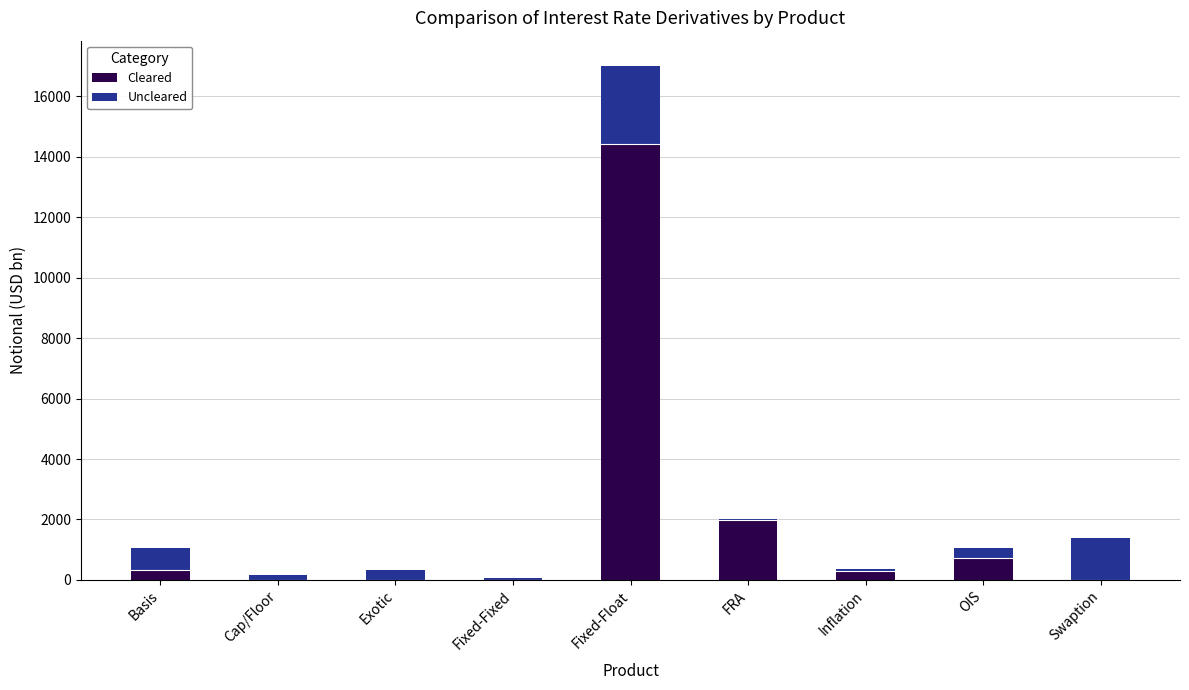

At which label does Cleared reach its peak?

Fixed-Float